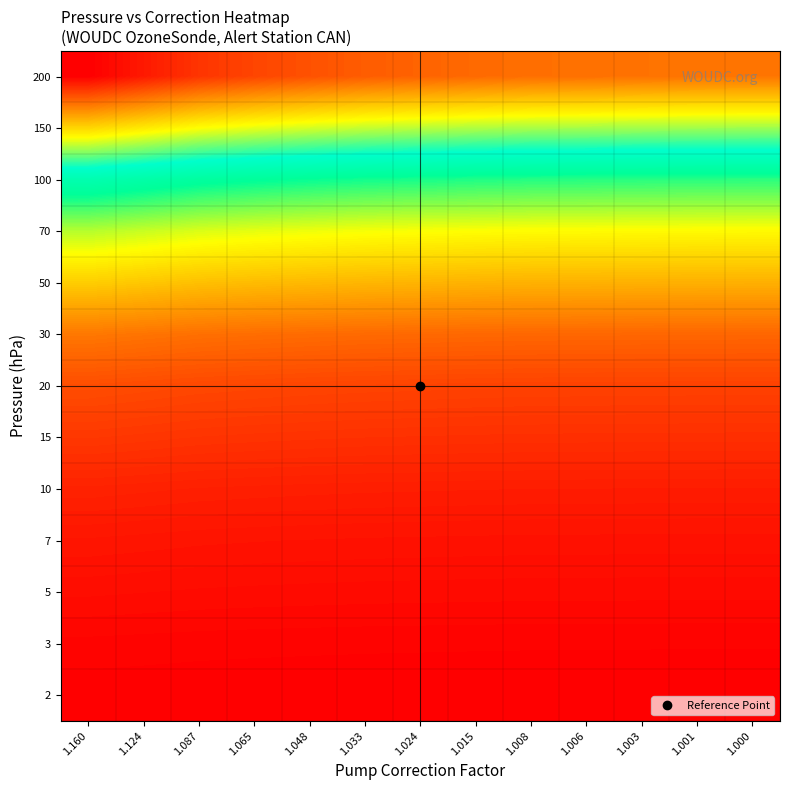

At which category does the chart reach its peak across all series?

1.160